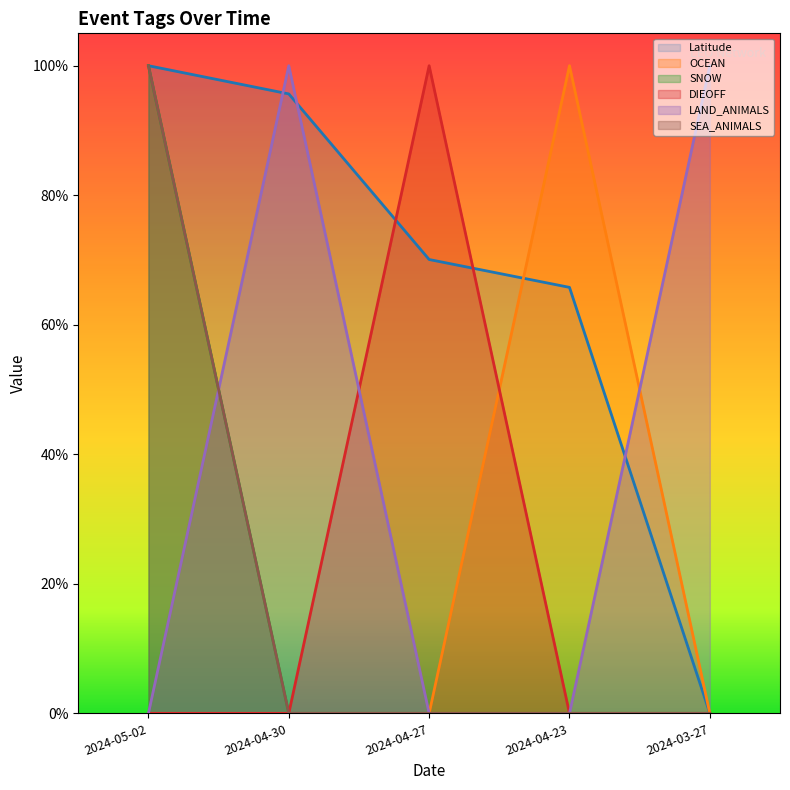

What is the difference between the maximum and second lowest values in the OCEAN series?

1.0